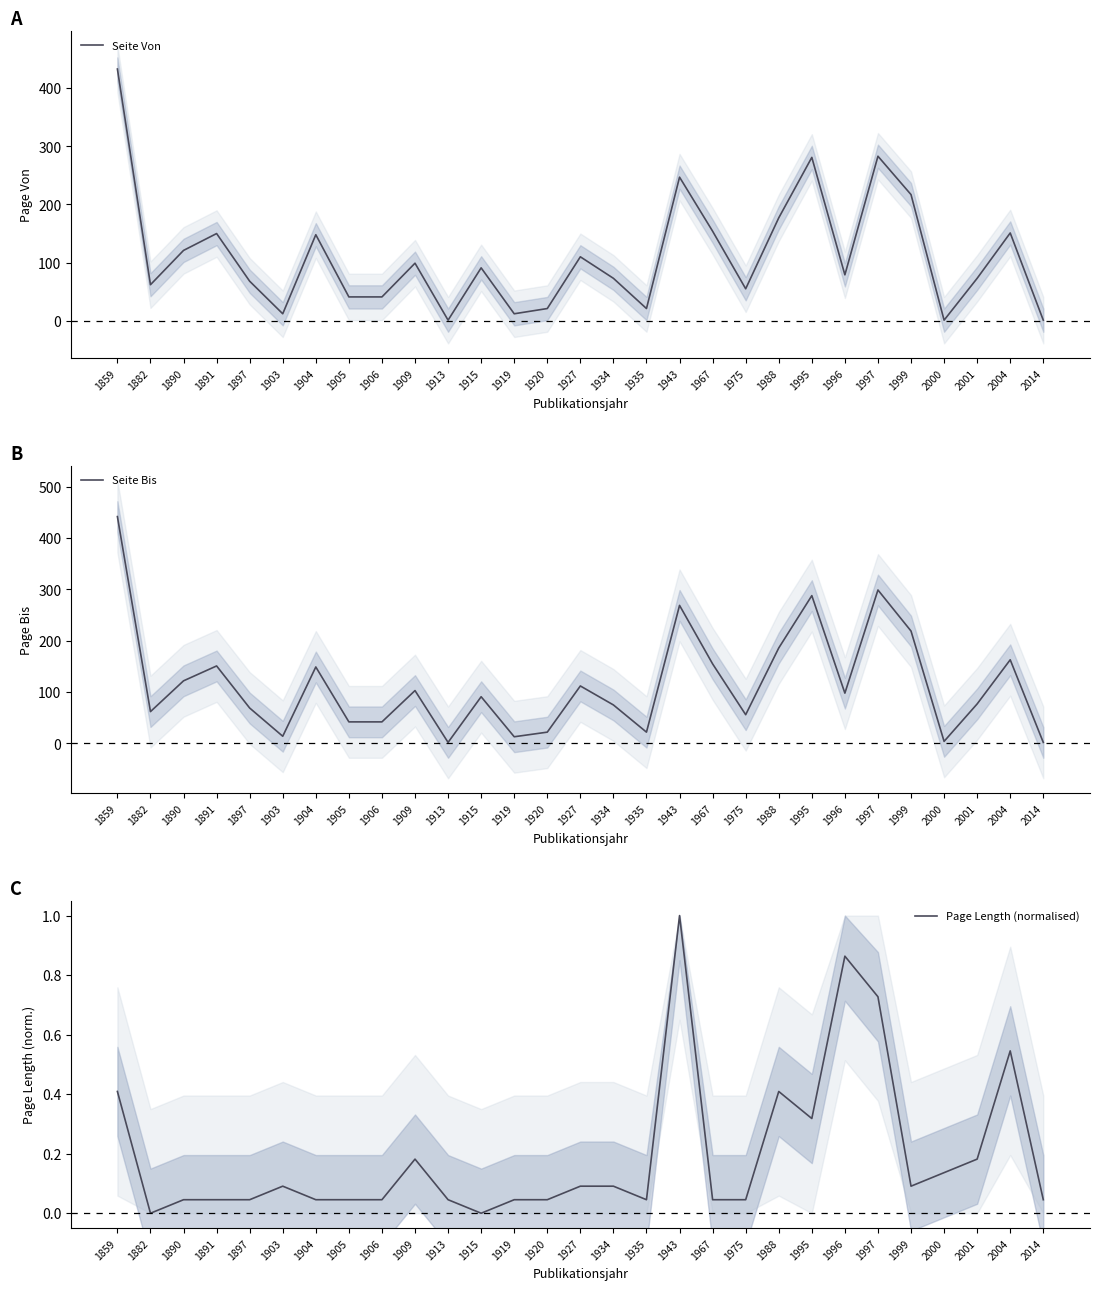

Which has a higher value, 1903 or 2004?

2004